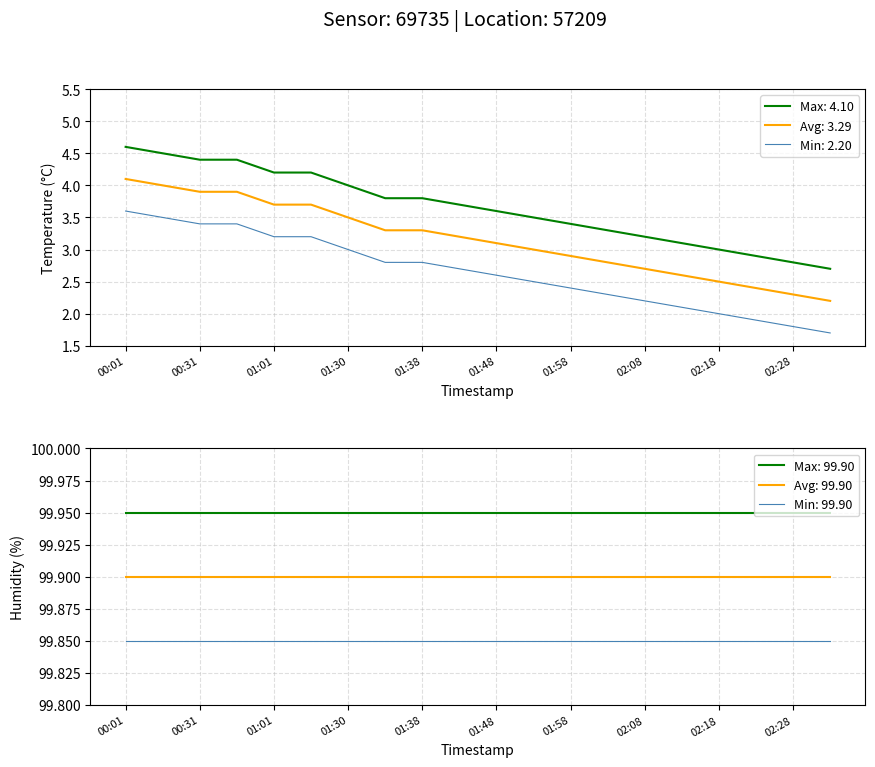

The value of Max: 4.10 at 01:38 is 2.2. True or false?

False